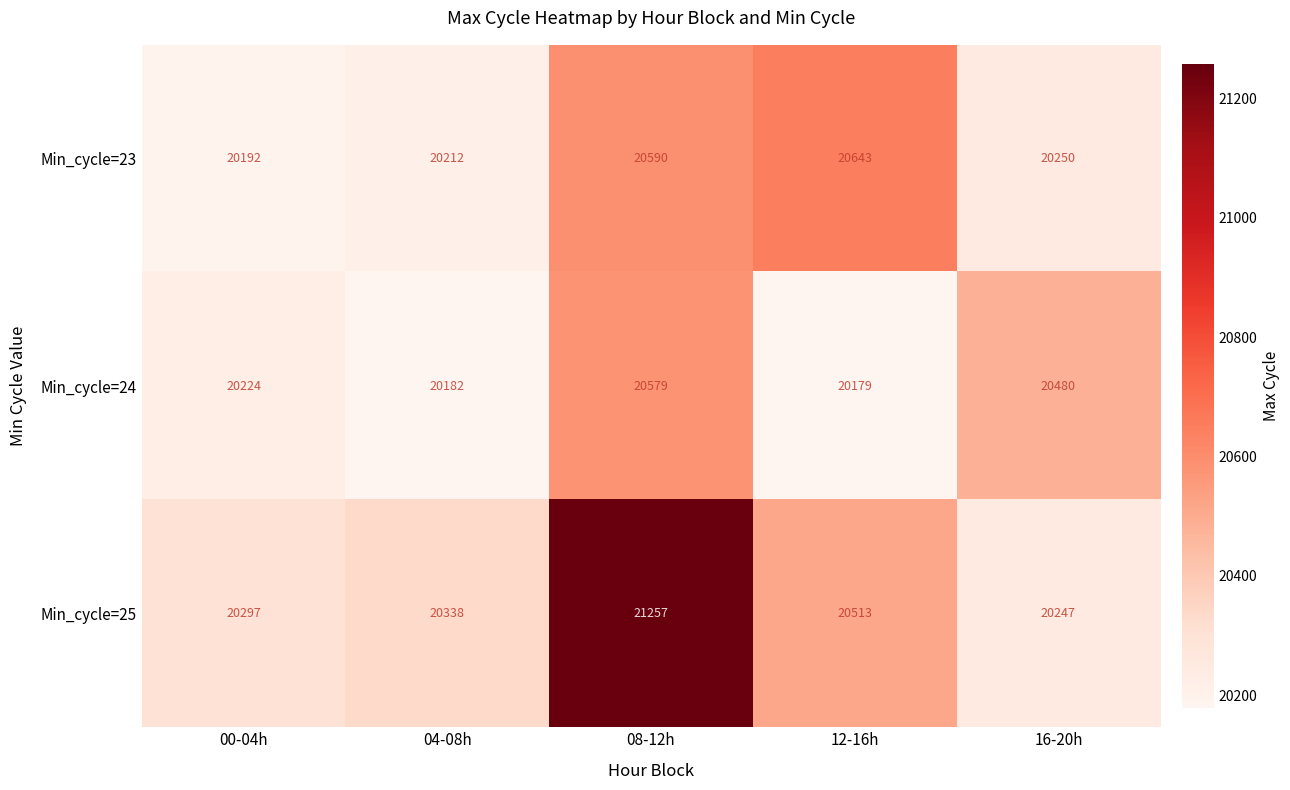

What is the average value of the Min_cycle=24 series?

20329